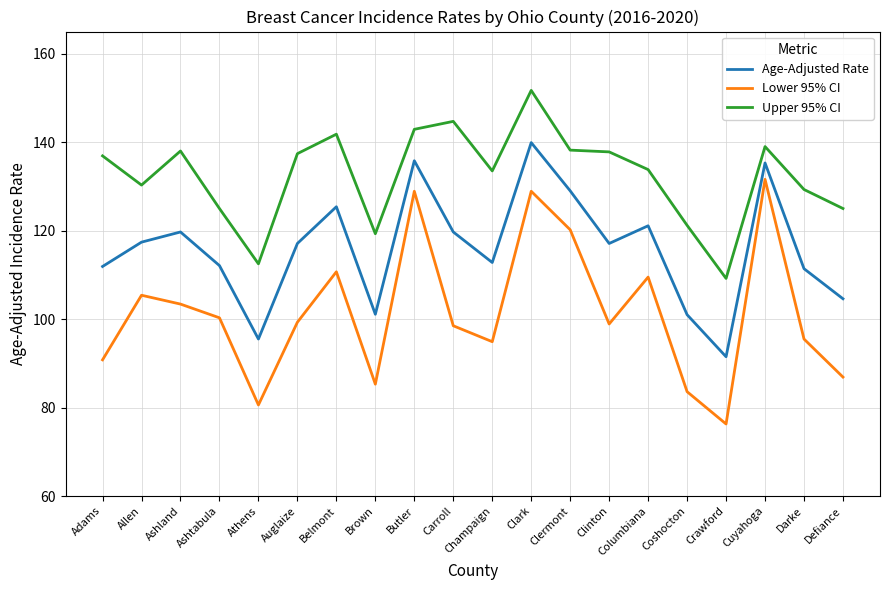

Where is the first local maximum for Age-Adjusted Rate?

Ashland